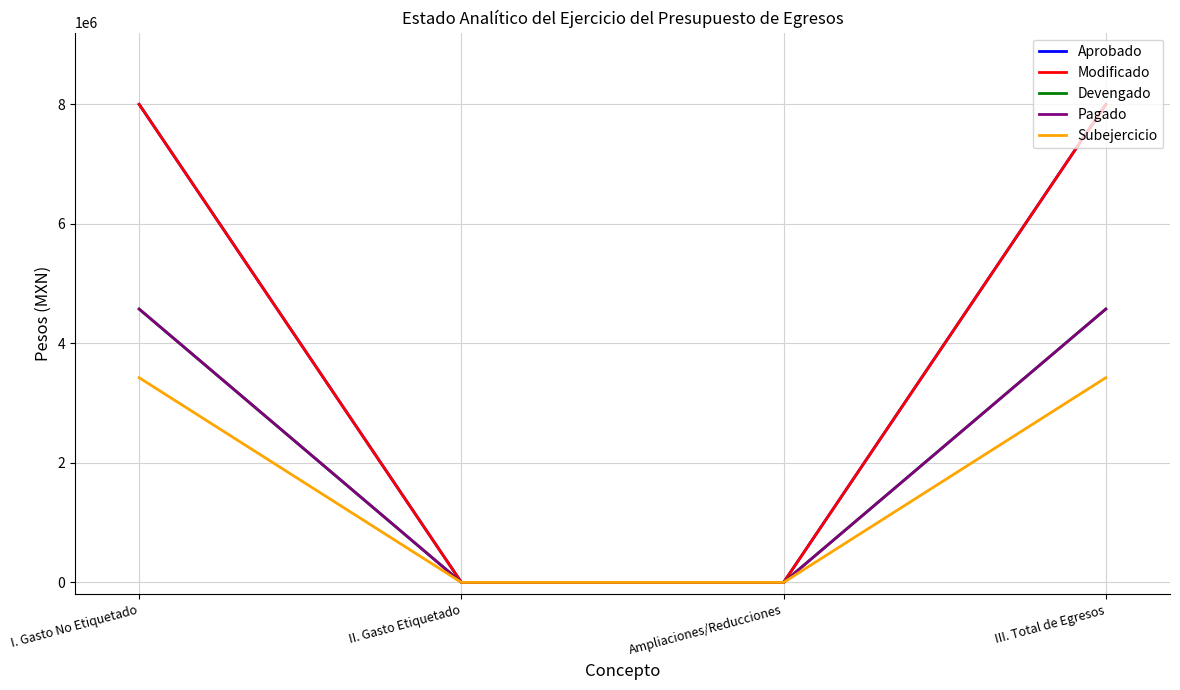

Does the chart display data point markers on the line(s)?

No